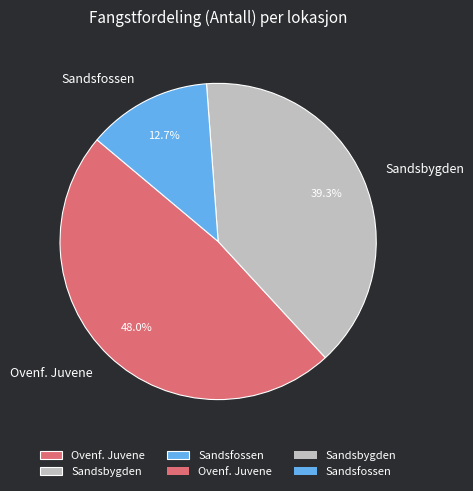

Which slice is the smallest?

Sandsfossen